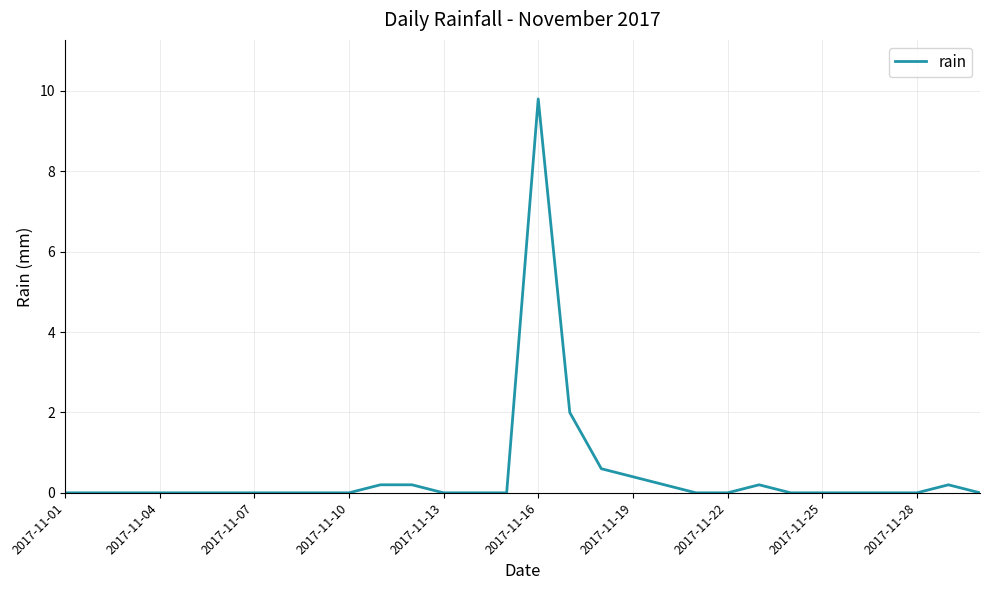

What is the sum of all values?

13.8